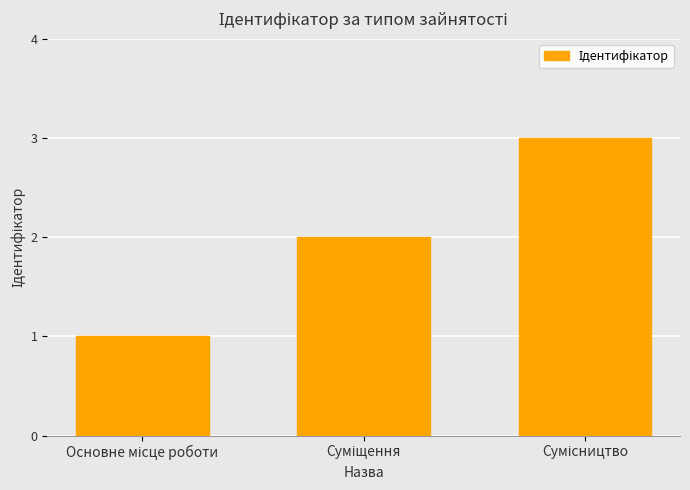

What is the greatest value displayed?

3